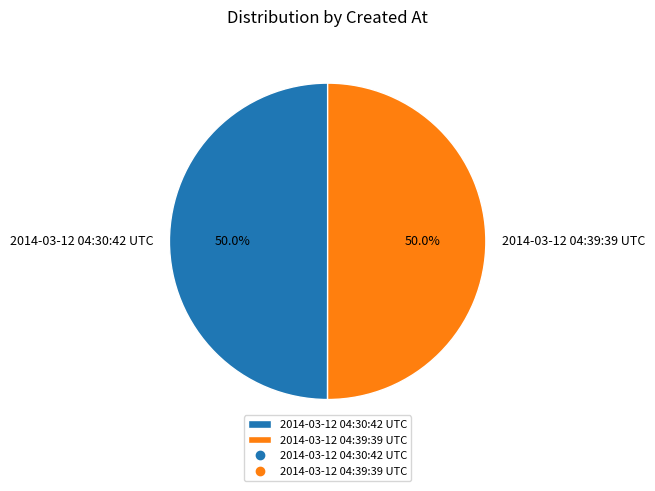

Combined, what portion of the pie is 2014-03-12 04:30:42 UTC and 2014-03-12 04:39:39 UTC?

100.0%